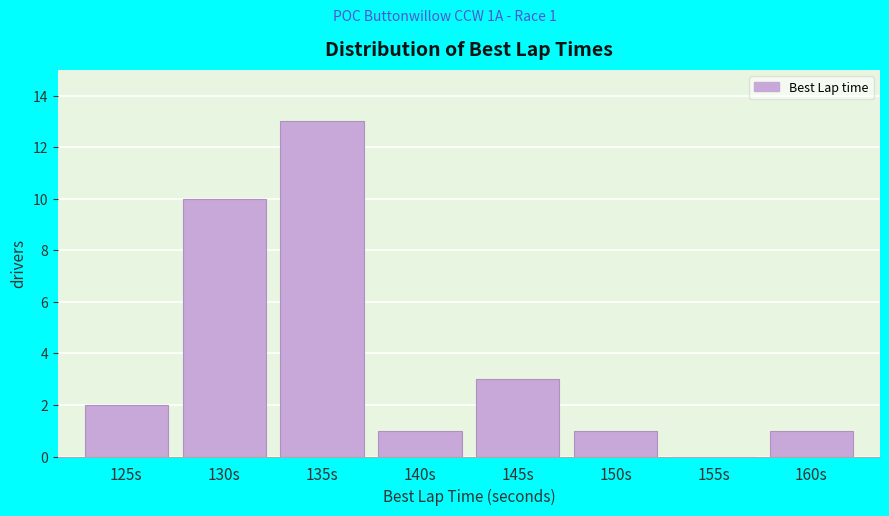

Reading left to right, transcribe all the data shown in this chart.

125s=2	130s=10	135s=13	140s=1	145s=3	150s=1	155s=0	160s=1